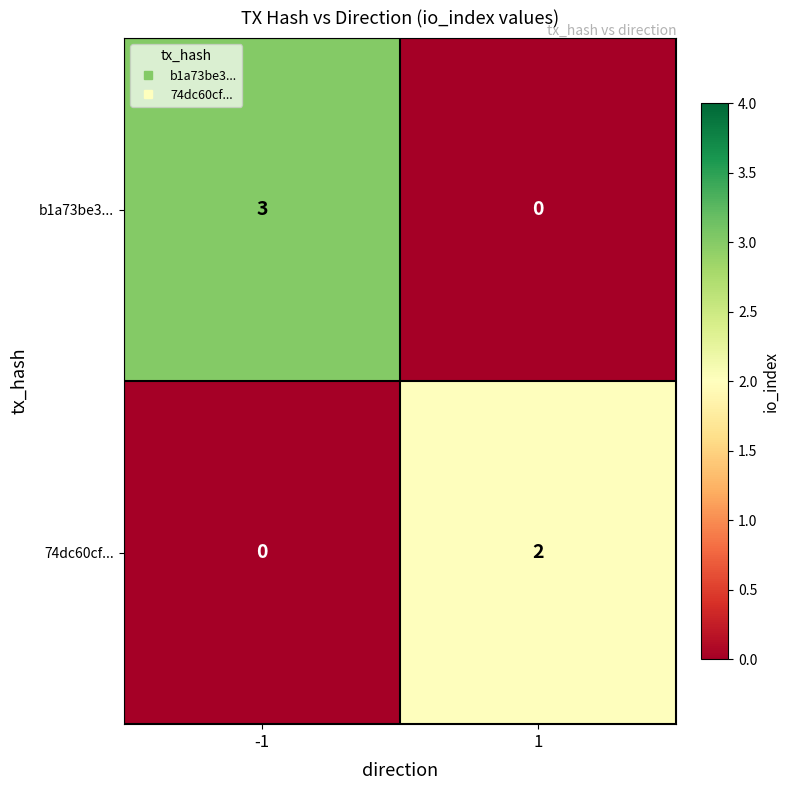

List the series in order of their overall mean, lowest first.

74dc60cf..., b1a73be3...